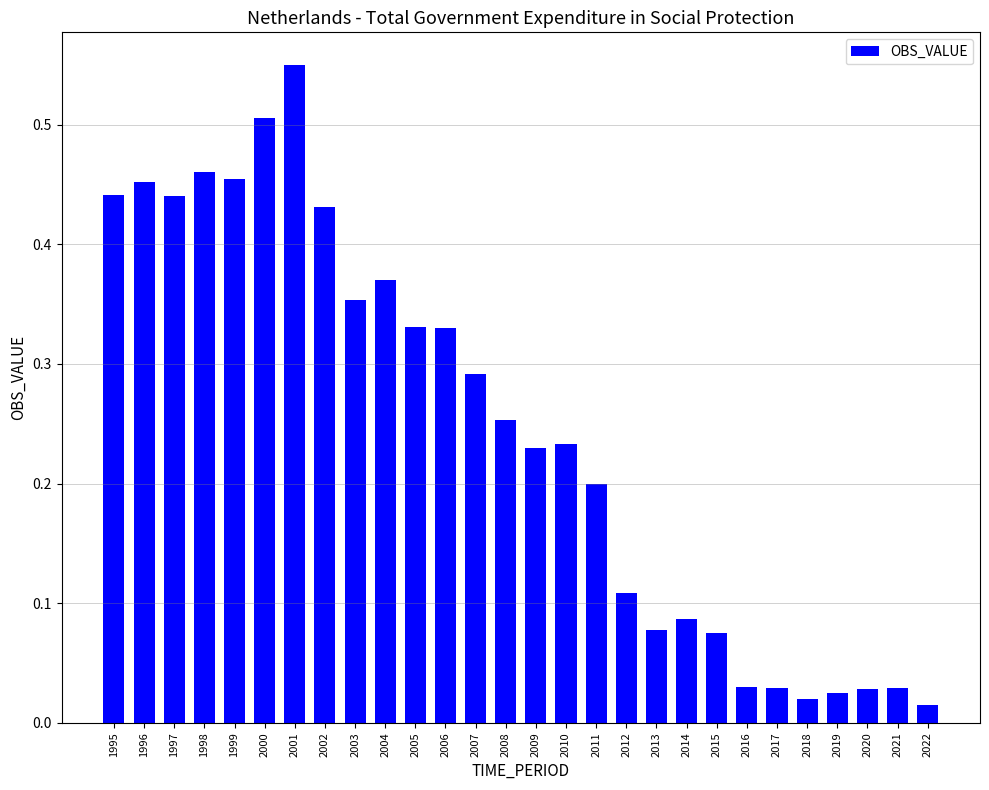

What is the sum of all values?

6.8